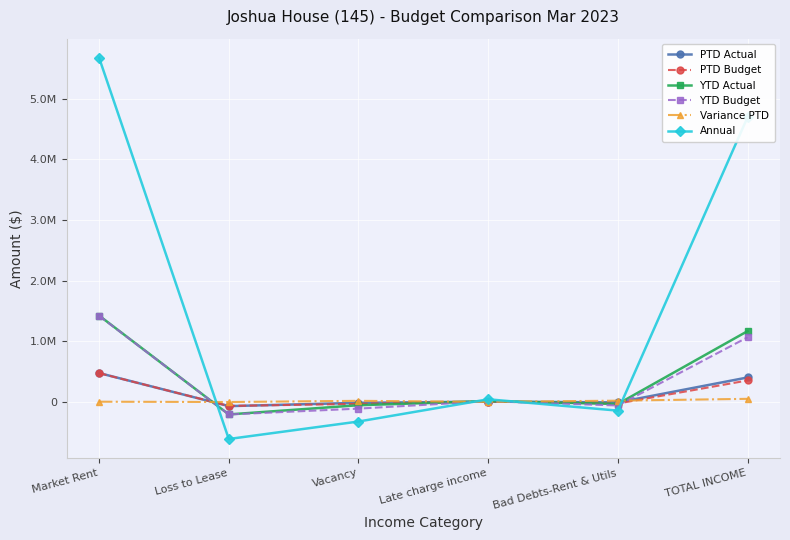

What are all the series names shown in the legend?

PTD Actual, PTD Budget, YTD Actual, YTD Budget, Variance PTD, Annual